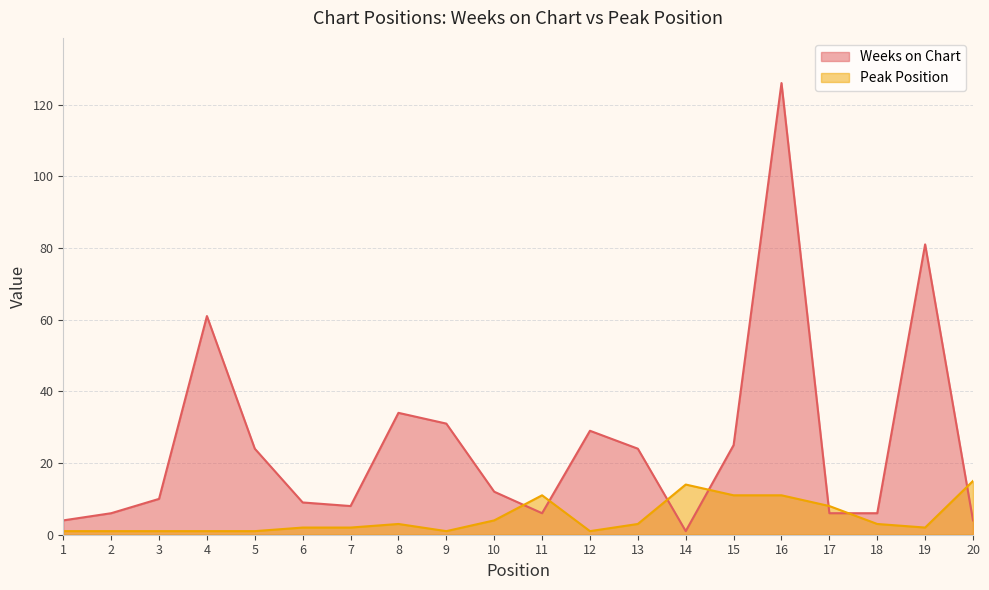

Does the chart have visible grid lines?

Yes